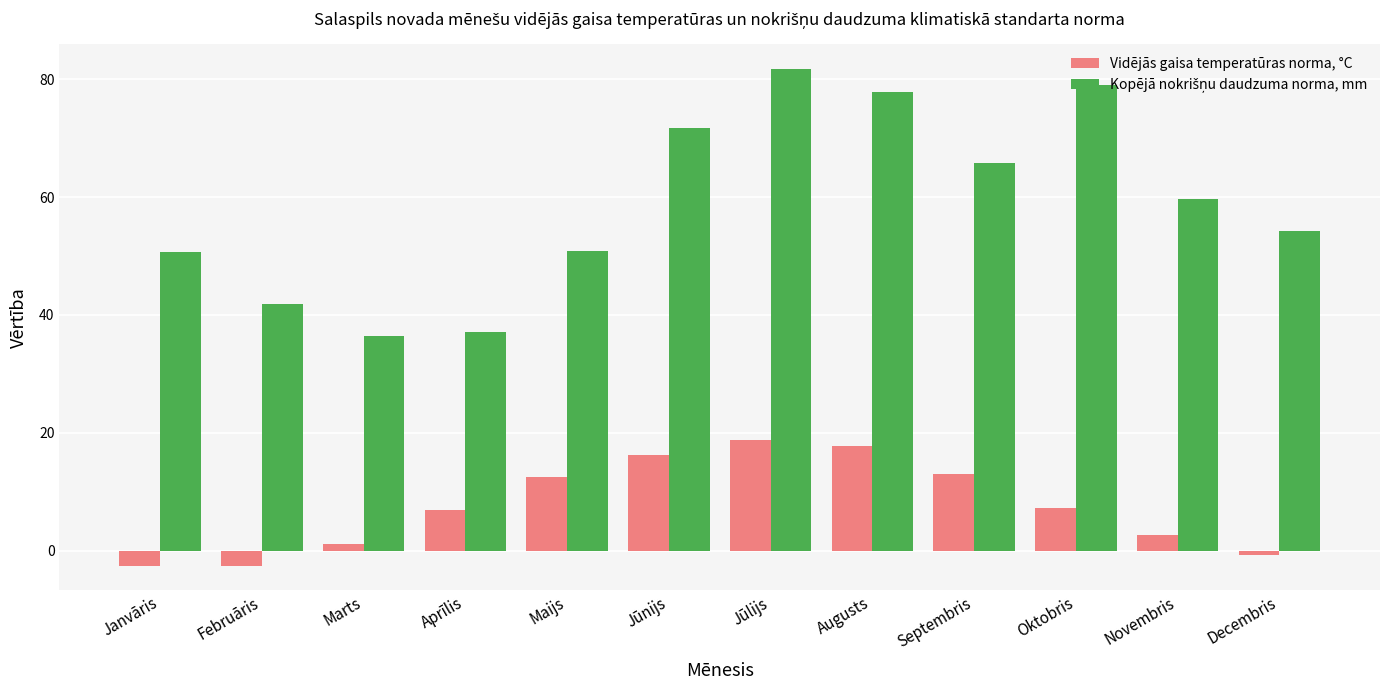

Is it true that Vidējās gaisa temperatūras norma, °C equals 29.1 at Jūlijs?

False